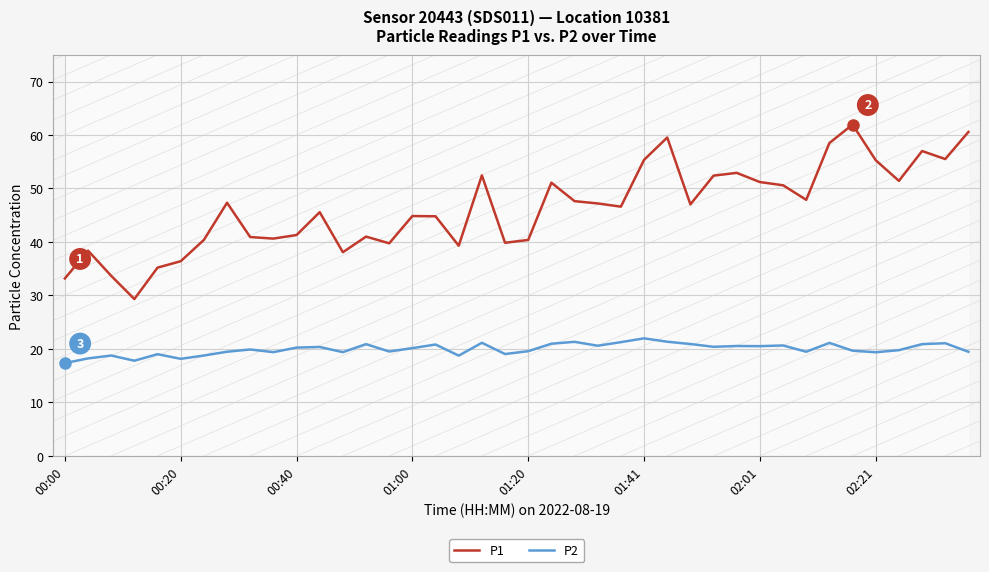

True or false: P1 and P2 intersect in this chart.

False